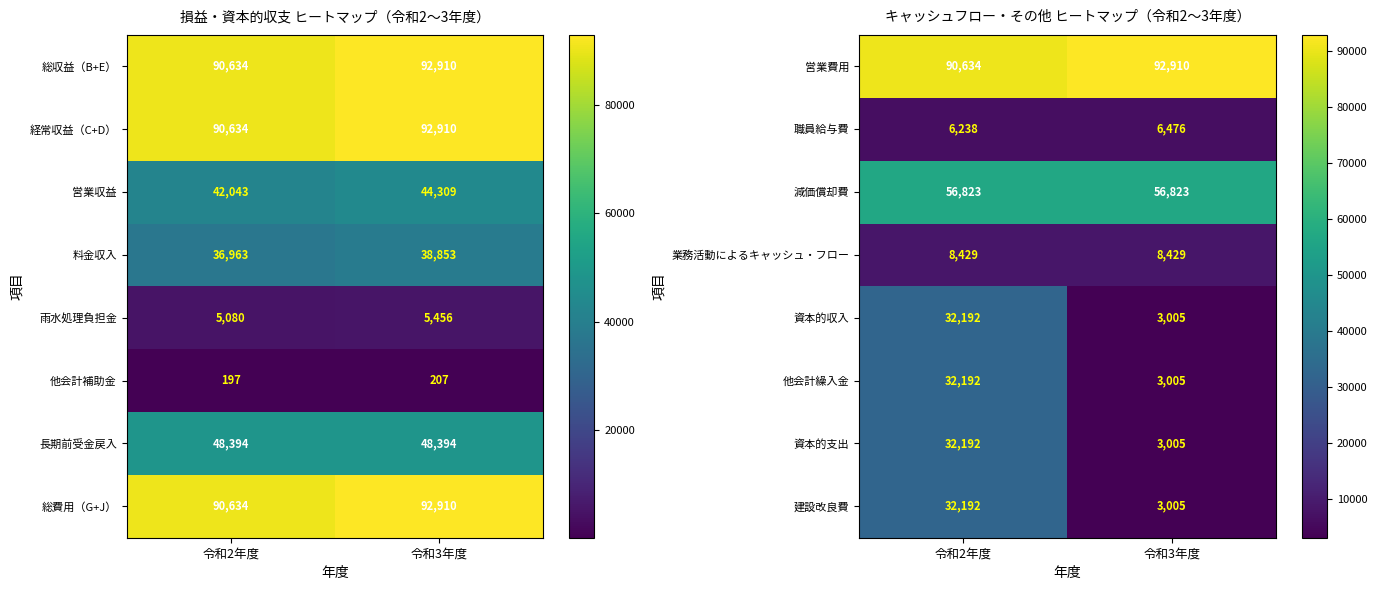

What is the sum of the 職員給与費 values at 令和2年度 and 令和3年度?

12714